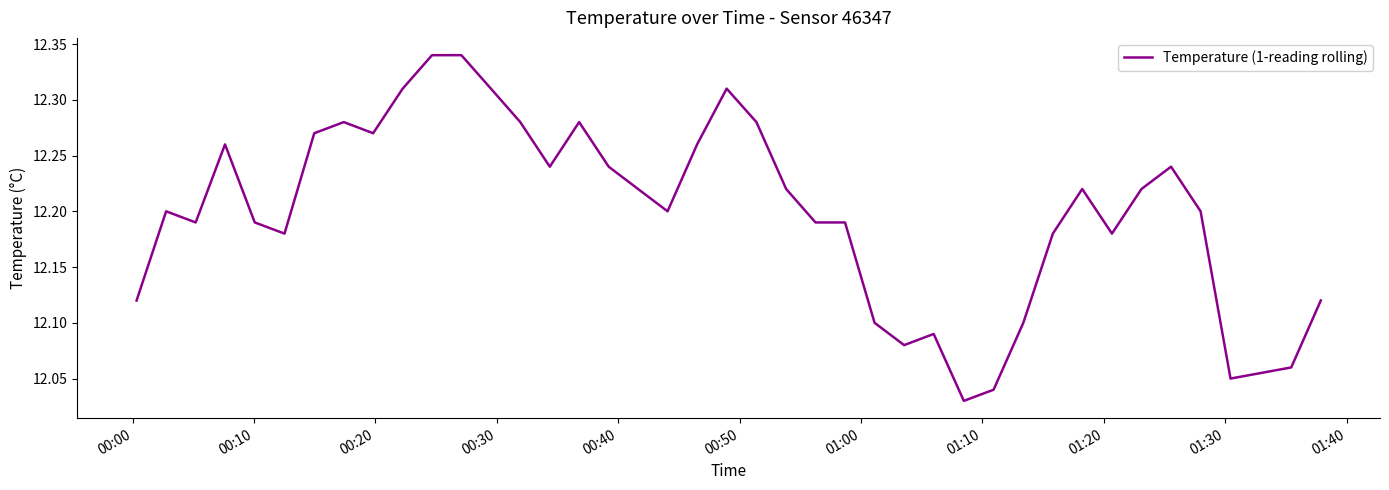

How many lines are shown in the chart?

1